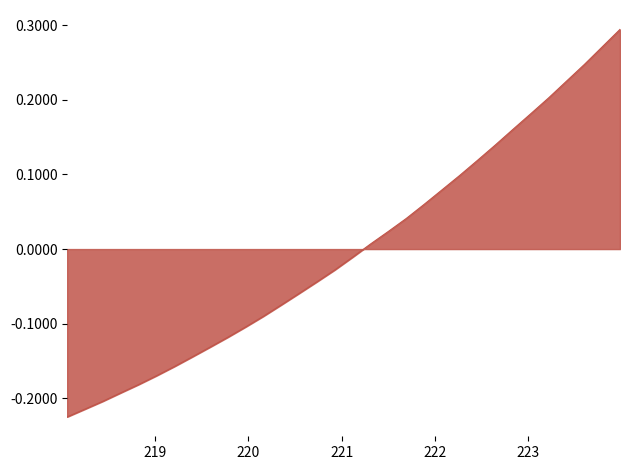

What is the difference between the maximum and minimum values?

0.5